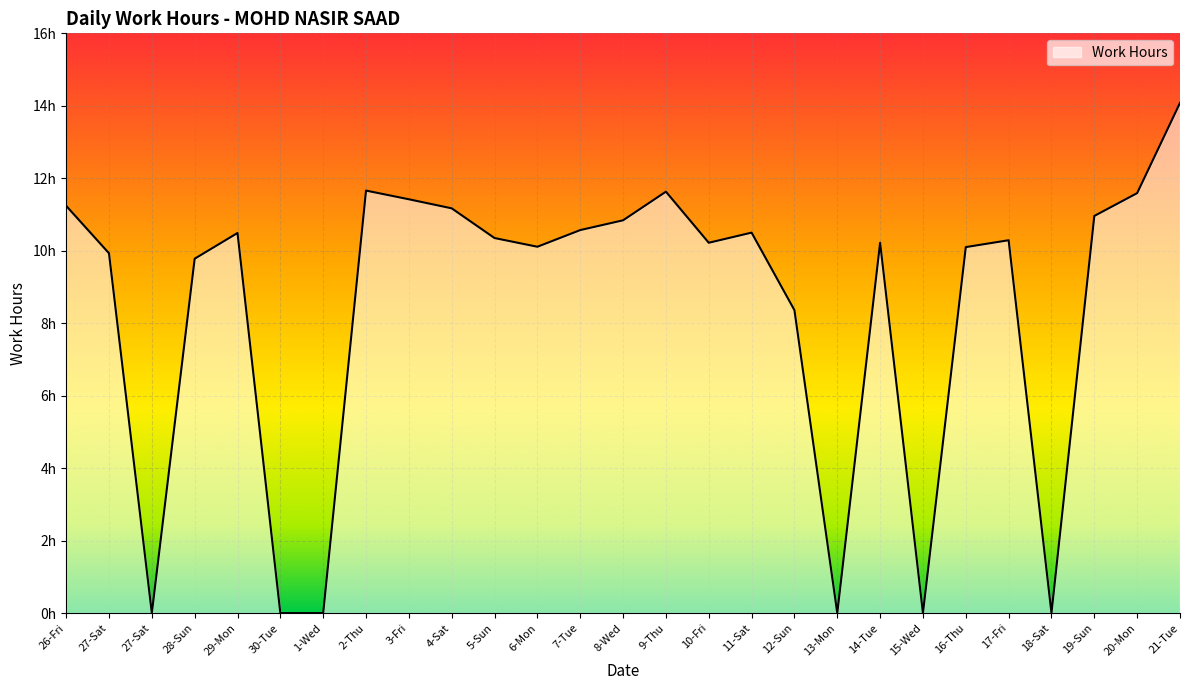

Does the chart have visible grid lines?

Yes